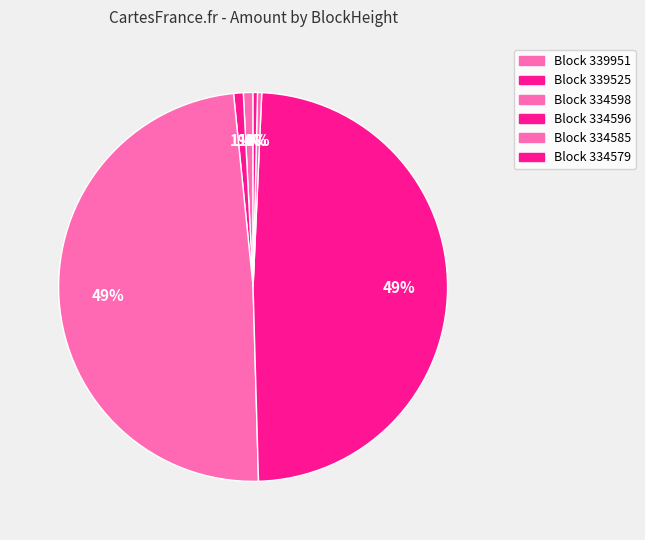

How many segments does this pie chart have?

6